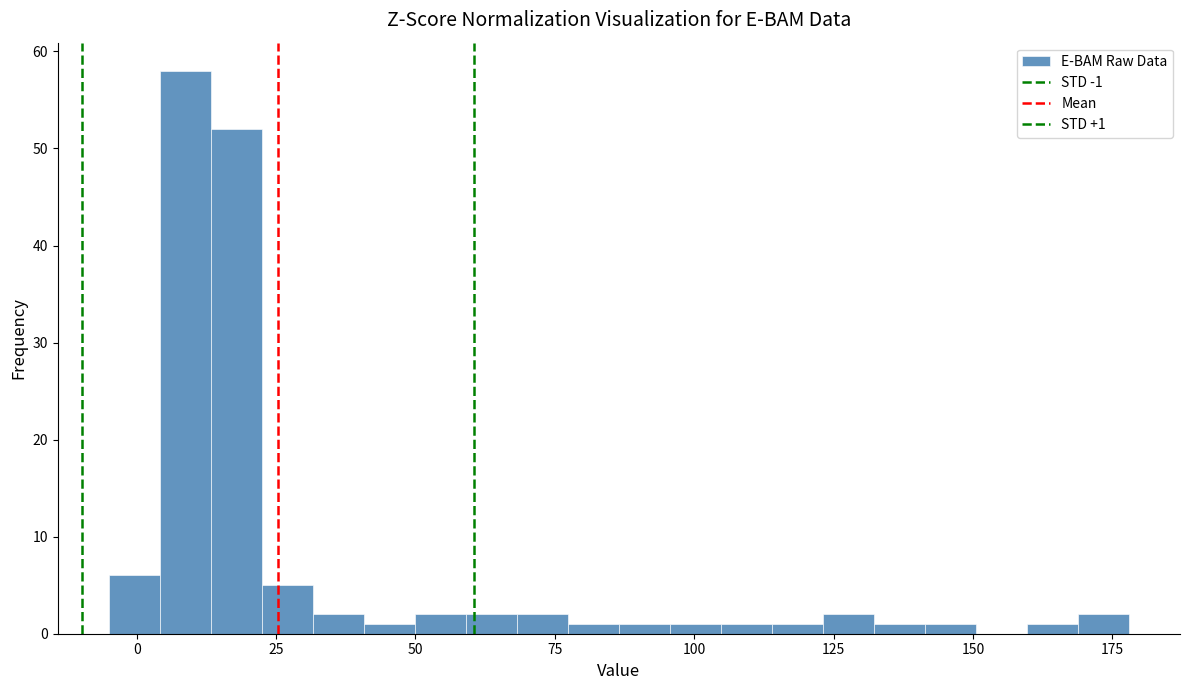

Read against the x-axis, roughly where is the centre of the tallest bar?

10